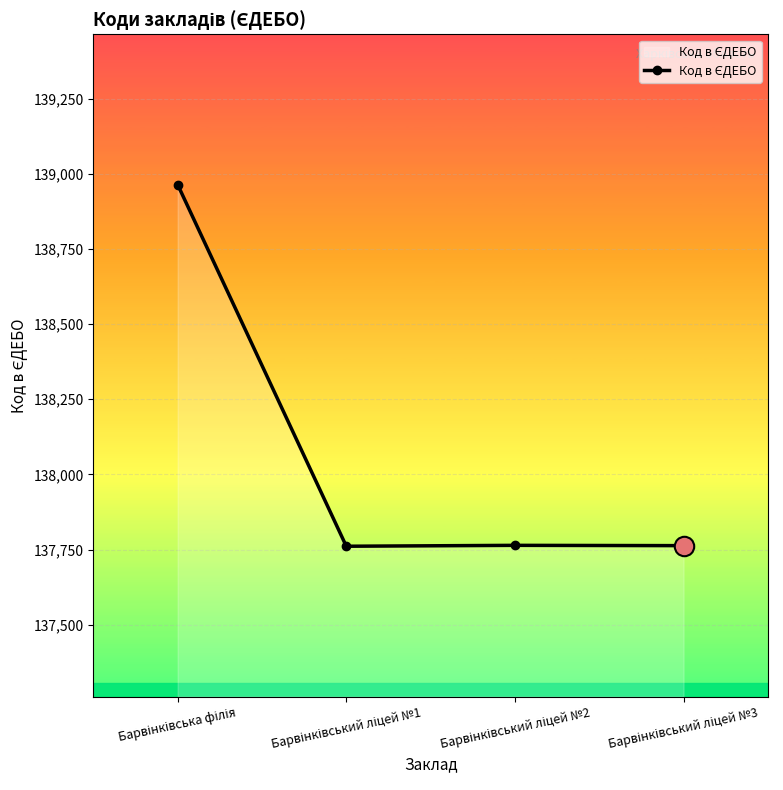

True or false: there are more than 1 points higher than both neighbors.

False